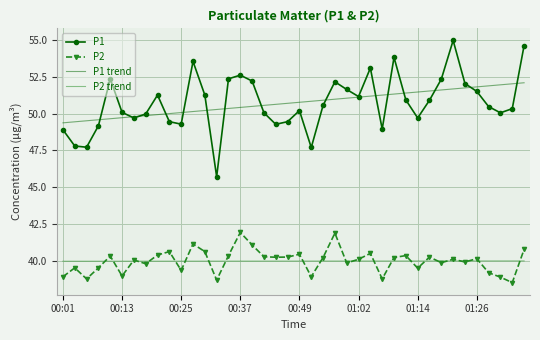

What is the minimum value for P1 trend?

49.4